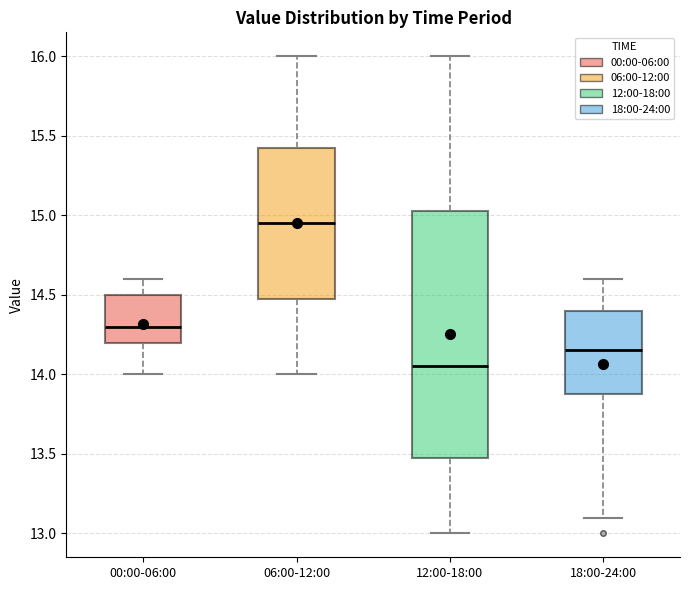

Reading left to right, transcribe this box plot: for each box, give where its median line is, the range the box spans, and where its two whiskers end, as read against the y-axis. The values are not printed on the chart, so give them approximately, as read against the axis.

00:00-06:00: median 14.30, box 14.20 to 14.50, whiskers 14.00 to 14.60
06:00-12:00: median 14.95, box 14.50 to 15.45, whiskers 14.00 to 16.00
12:00-18:00: median 14.05, box 13.50 to 15.05, whiskers 13.00 to 16.00
18:00-24:00: median 14.15, box 13.90 to 14.40, whiskers 13.10 to 14.60